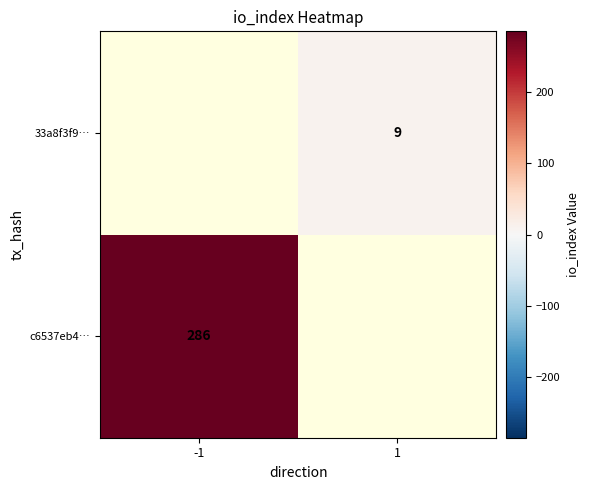

Is it true that c6537eb4… equals 199 at -1?

False